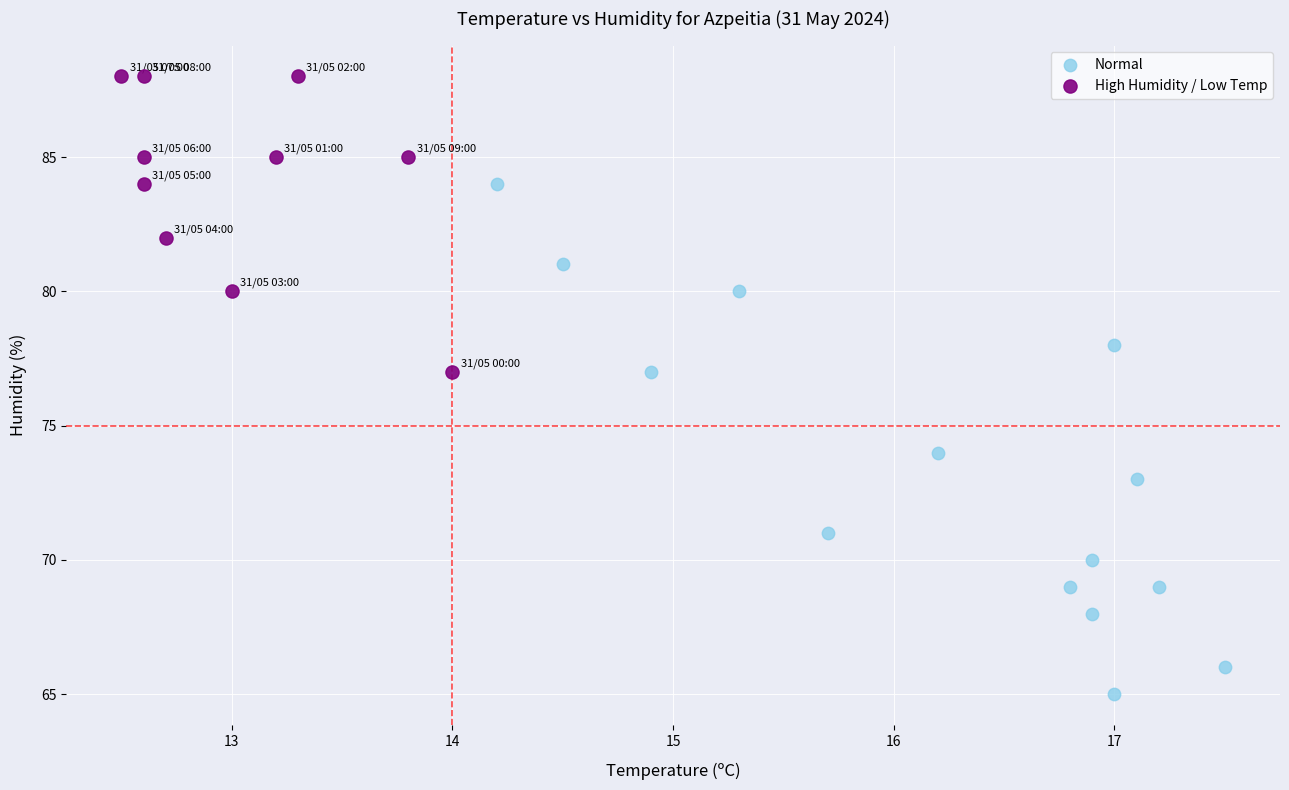

Which series has the widest spread of Y values?

Normal